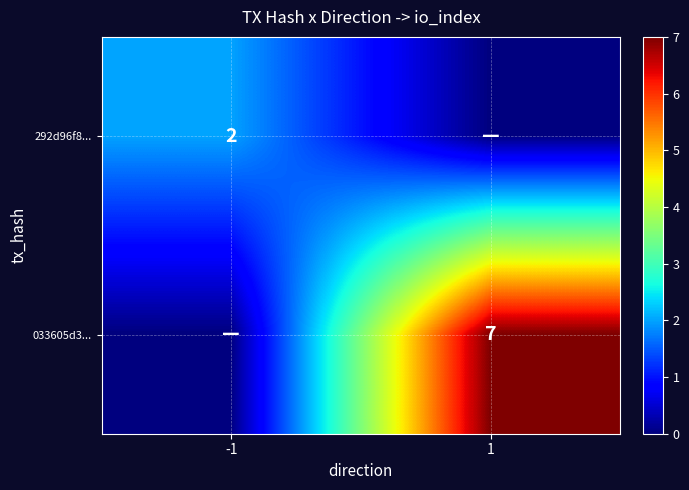

The 033605d3... series shows 7 at 1. True or false?

True